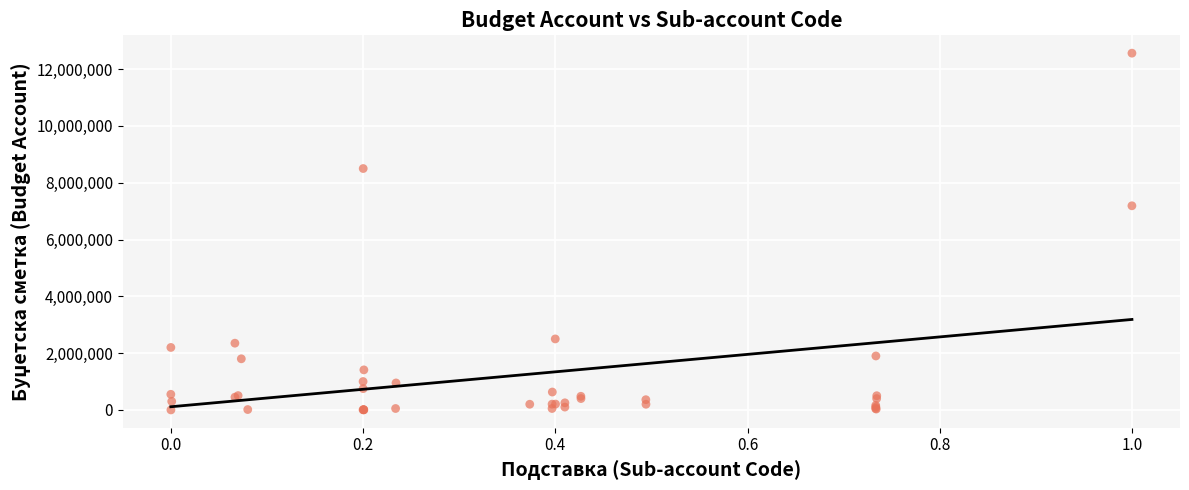

What Y value in the scatter plot is closest to 6281106?

7188143